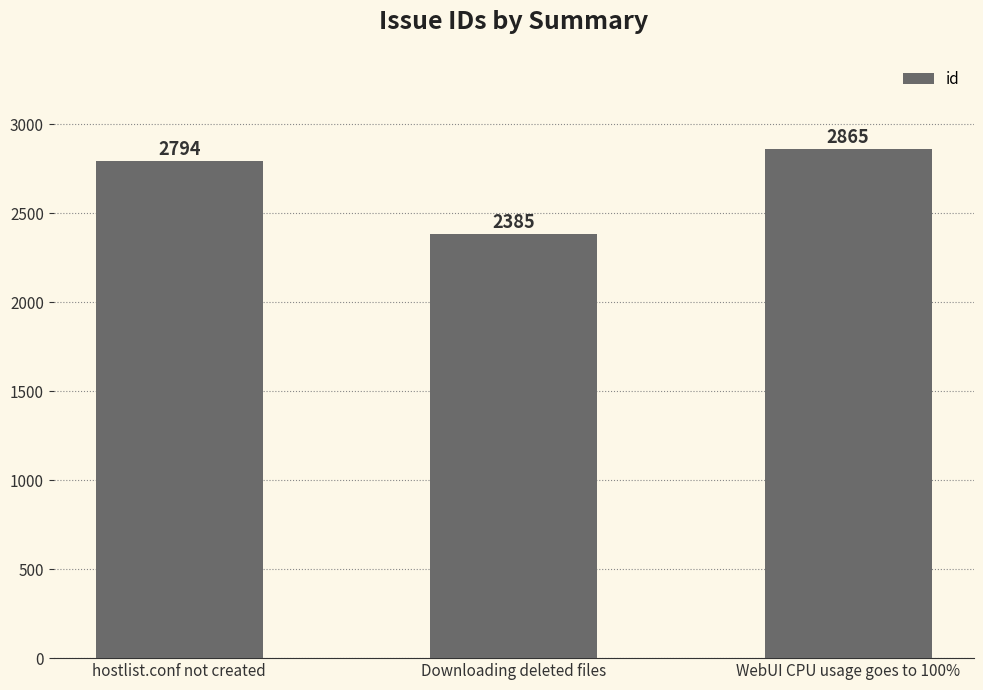

List the labels in order of value, smallest first.

Downloading deleted files, hostlist.conf not created, WebUI CPU usage goes to 100%